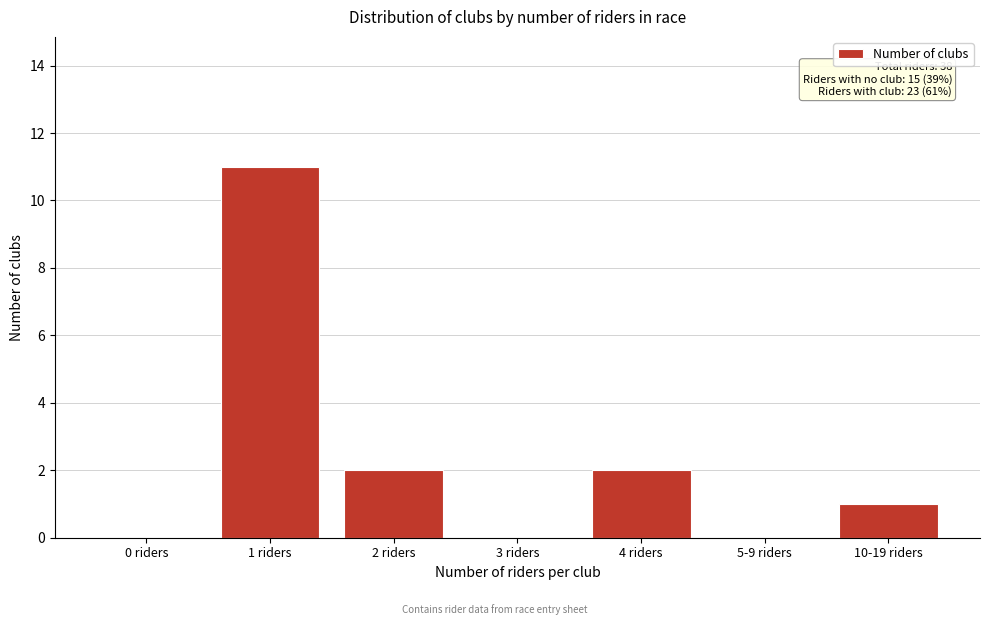

Reading right to left, extract all data points from this chart.

10-19 riders=1	5-9 riders=0	4 riders=2	3 riders=0	2 riders=2	1 riders=11	0 riders=0